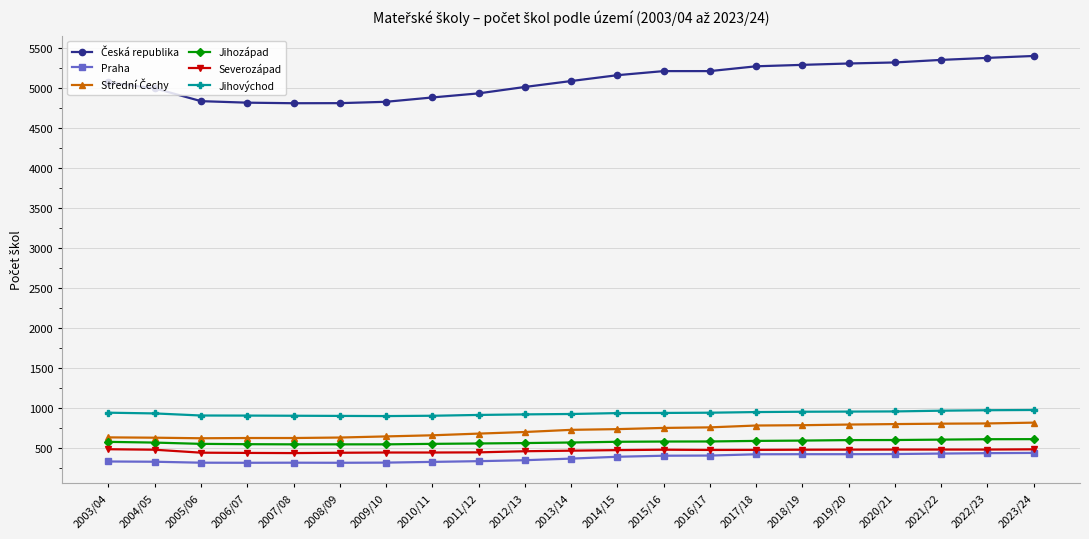

What is the spread (max minus min) of values at 2018/19?

4860